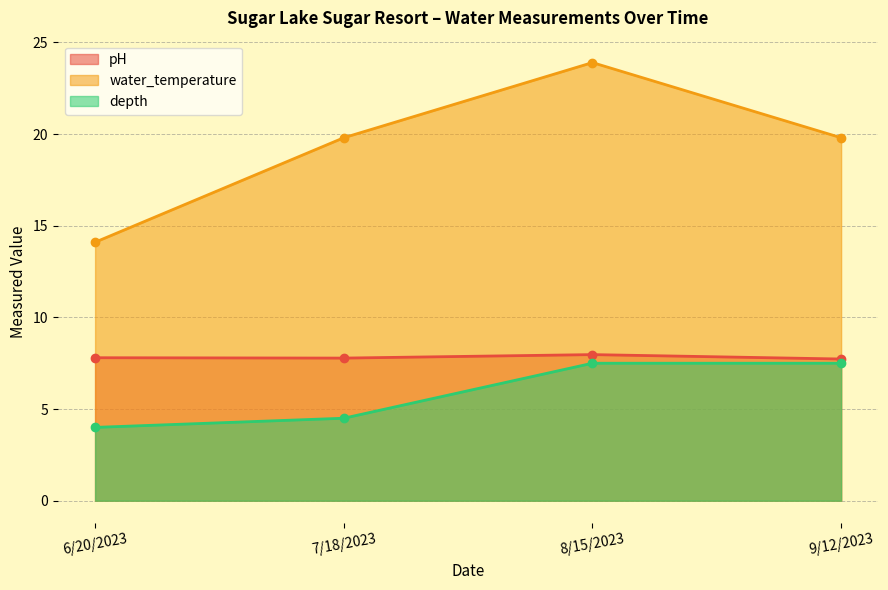

At which category is the sum across all series the highest?

8/15/2023